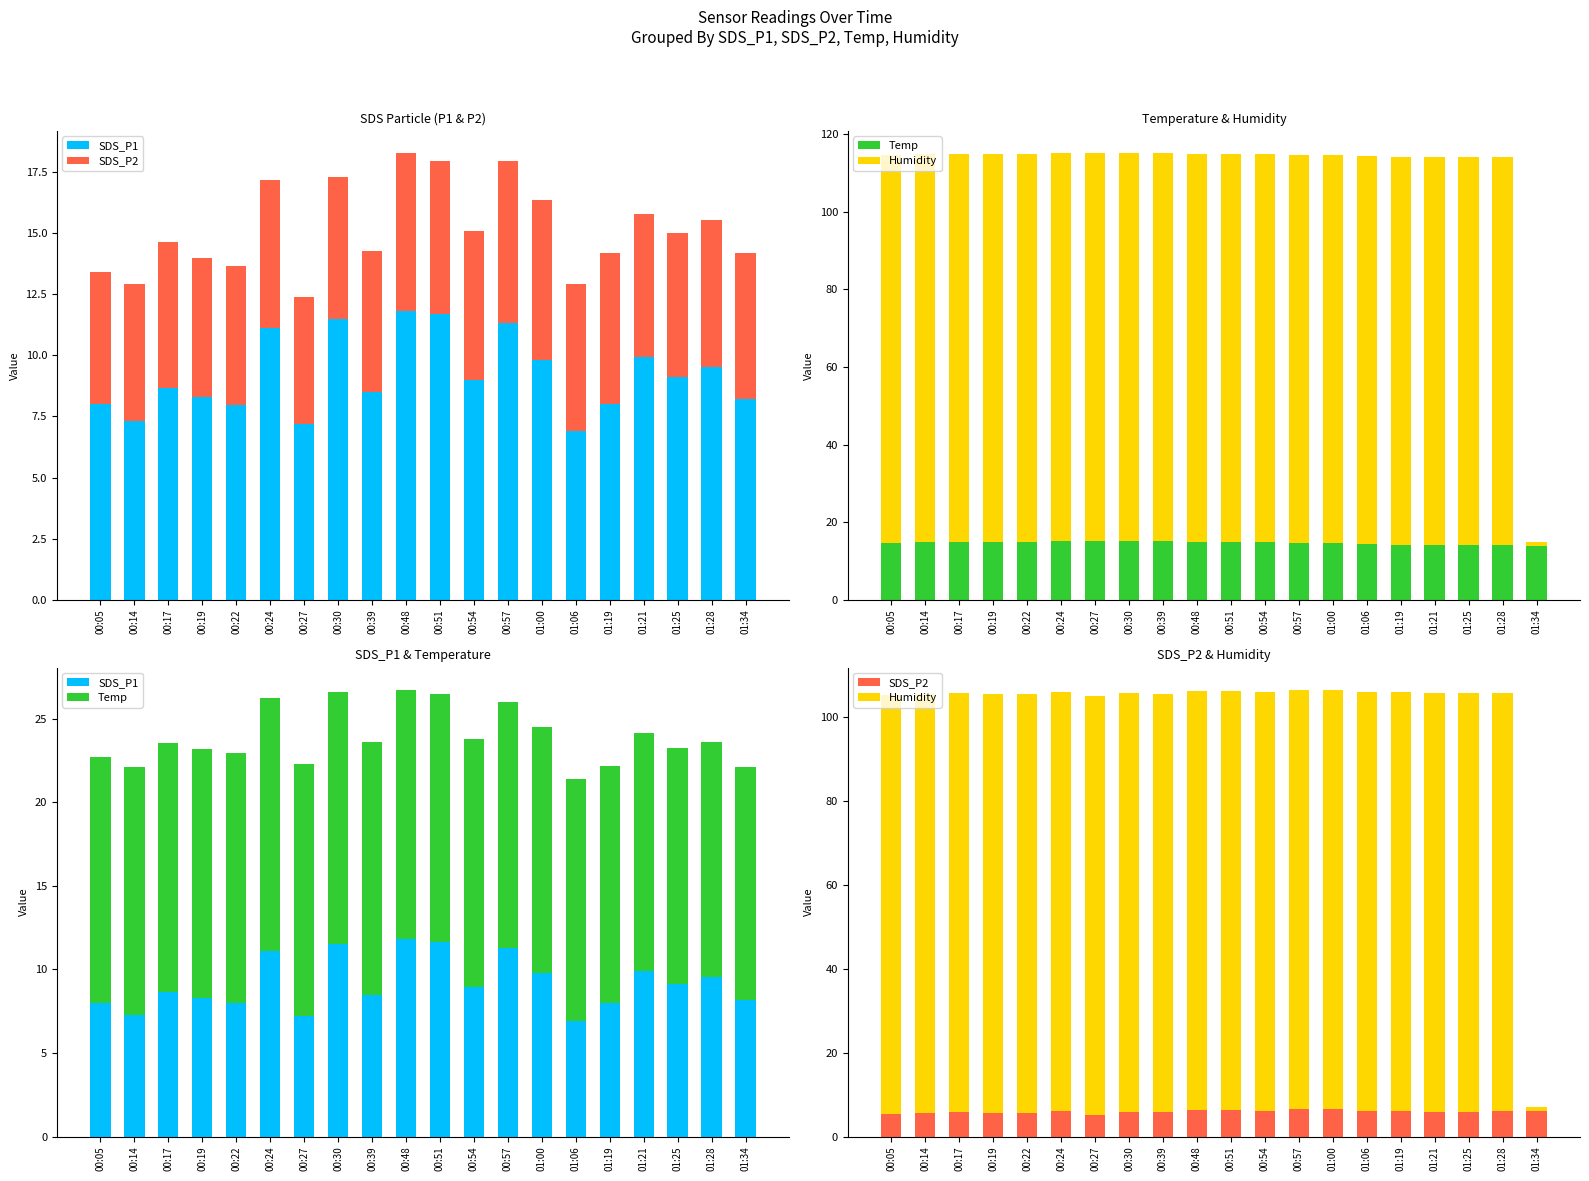

True or false: SDS_P1 has a value of 6.9 at 01:06.

True